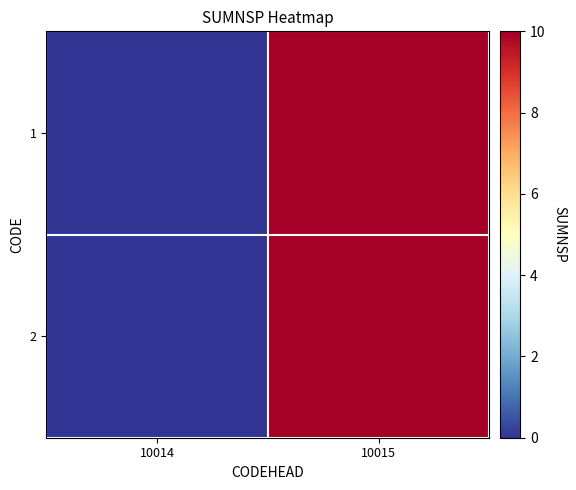

What is the total value across all series at 10015?

20